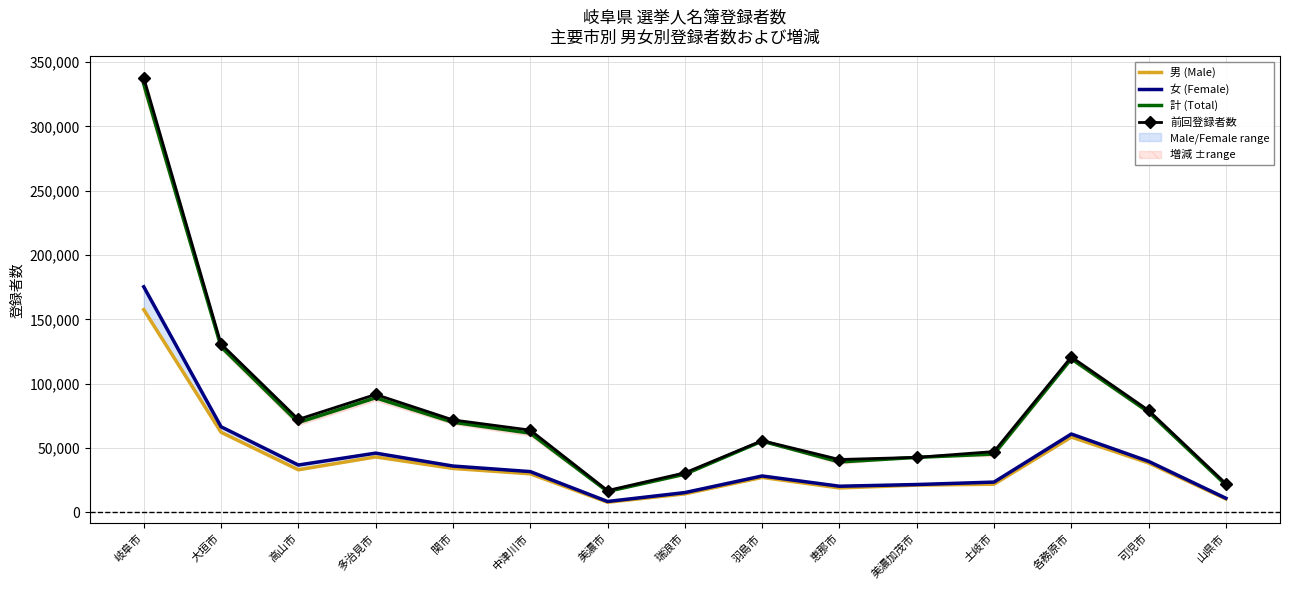

What is the average value of the 前回登録者数 series?

81628